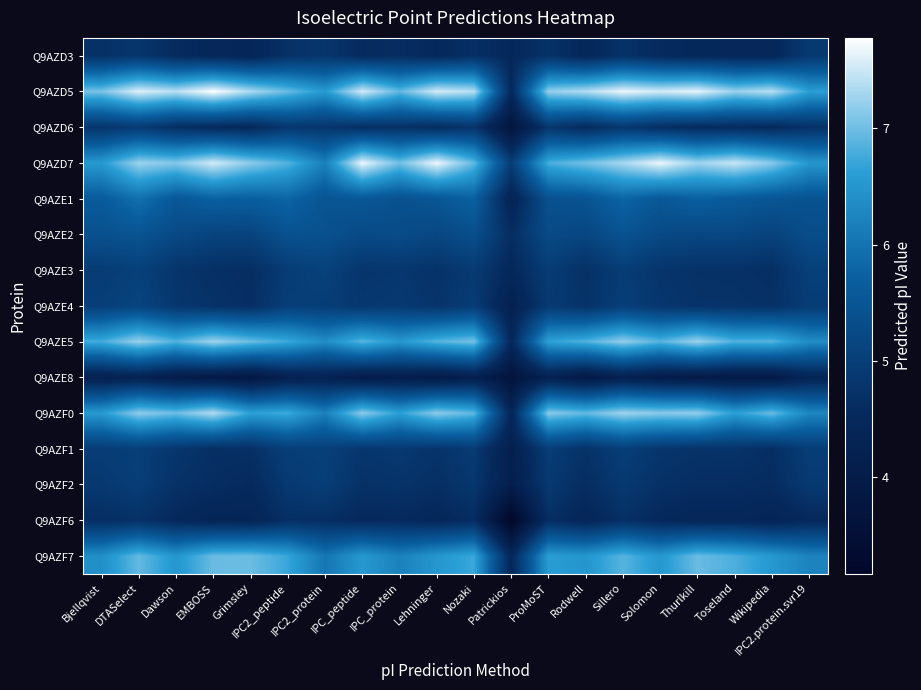

What is the total value across all series at Nozaki?

84.0